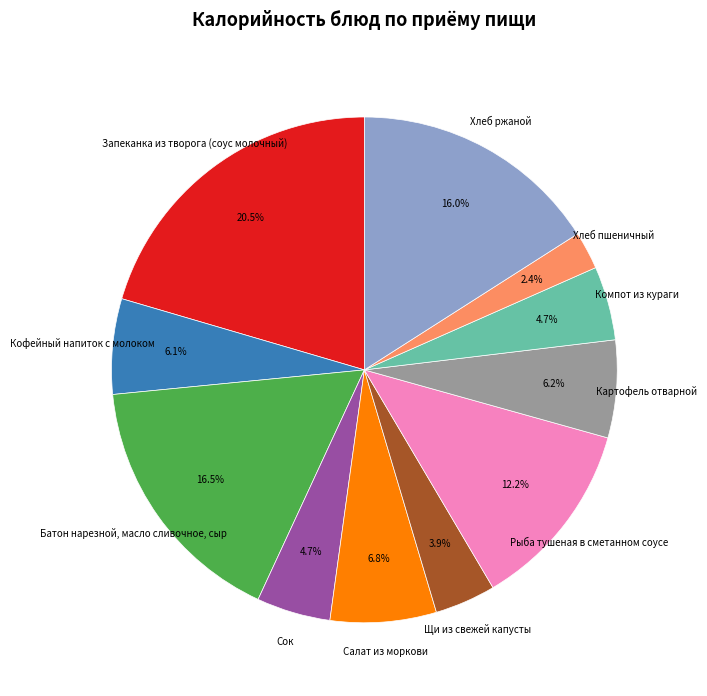

Do Салат из моркови and Щи из свежей капусты together represent more than half of the pie?

No